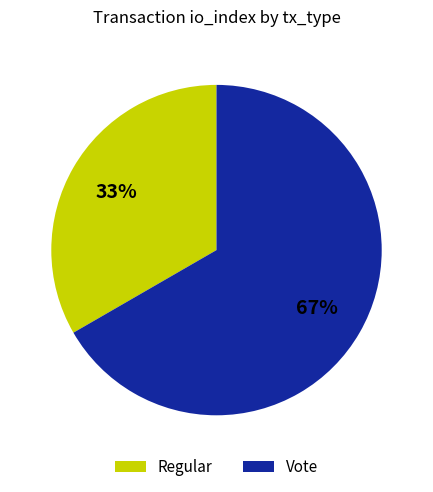

The Vote slice represents 53% of the pie. True or false?

False